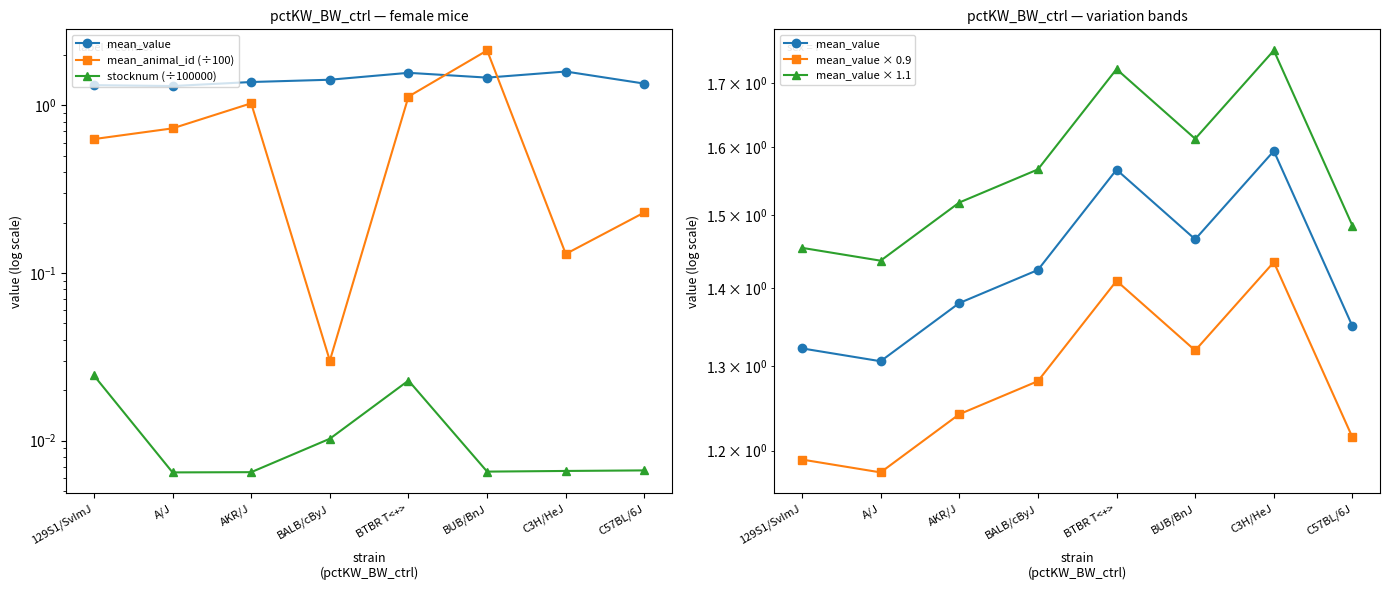

Is it true that mean_value × 0.9 equals 0.4 at BTBR T<+>?

False